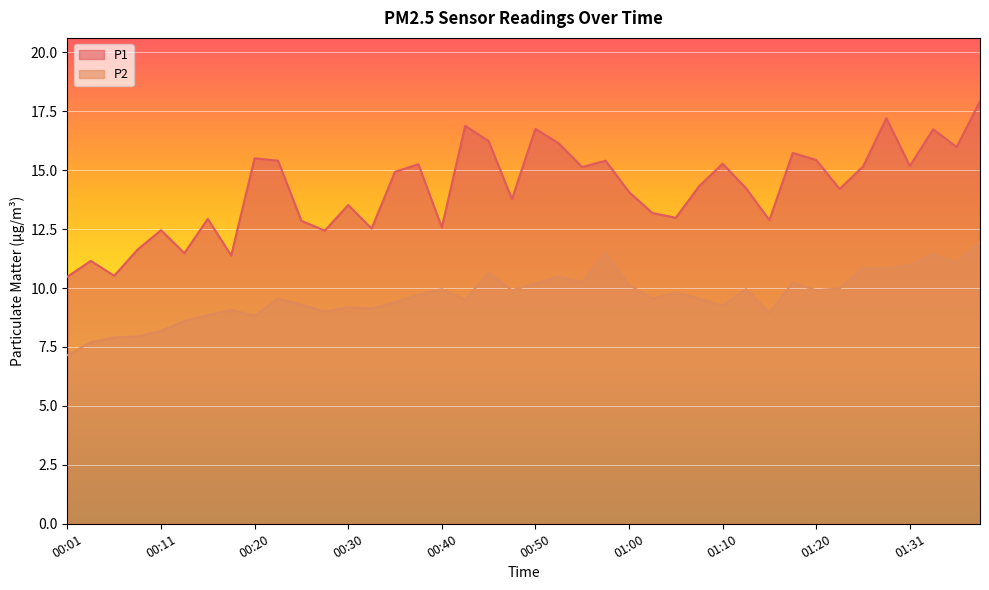

What is the sum of all P2 values?

386.3